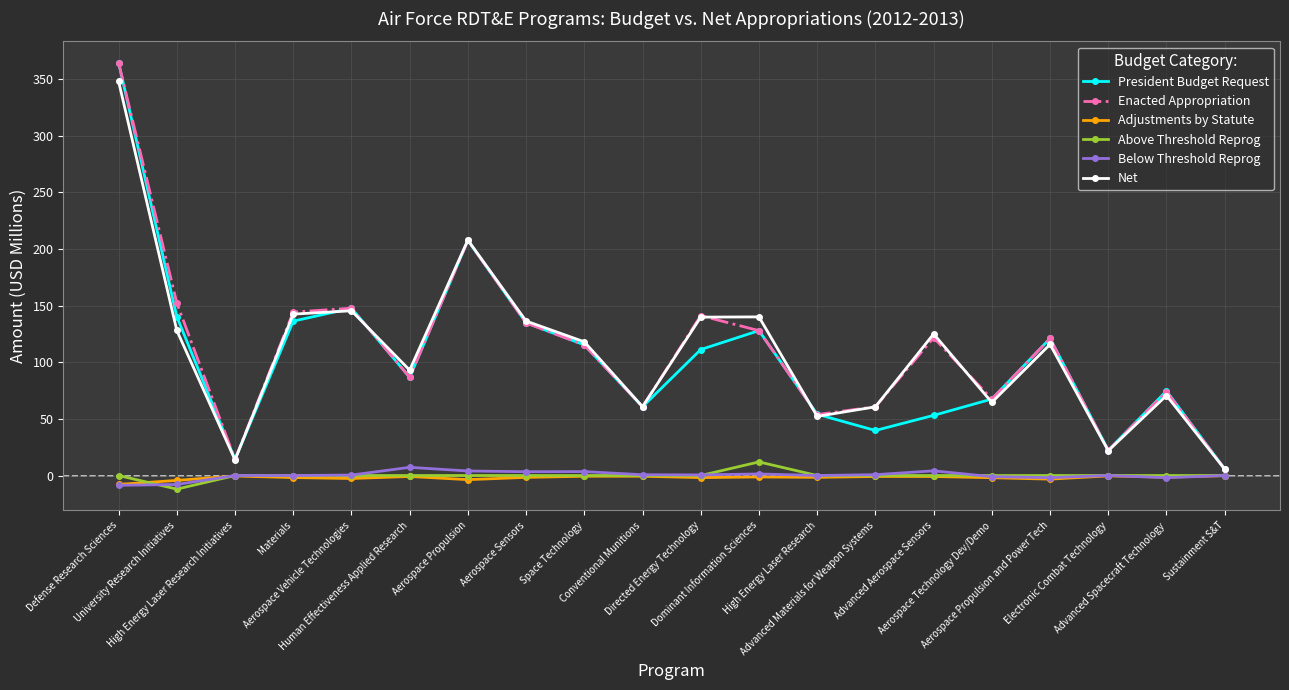

What is the minimum value shown in the chart?

-12.0